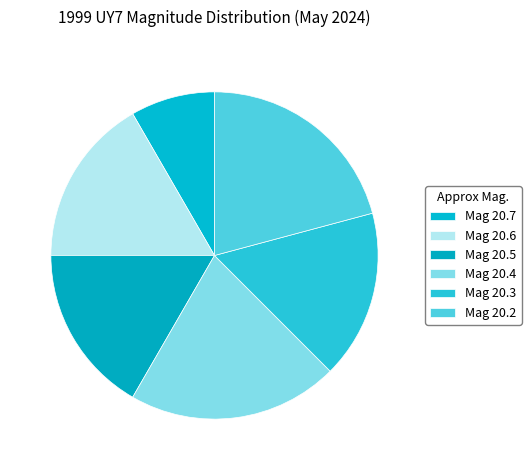

How many slices are in this pie chart?

6